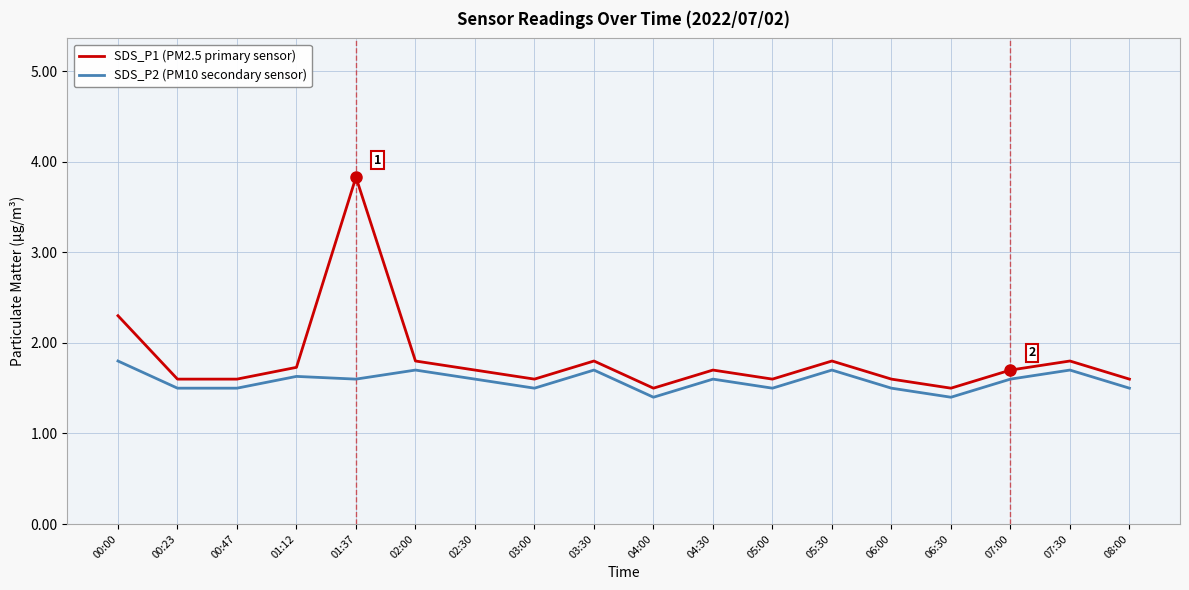

At which category is the sum across all series the highest?

01:37